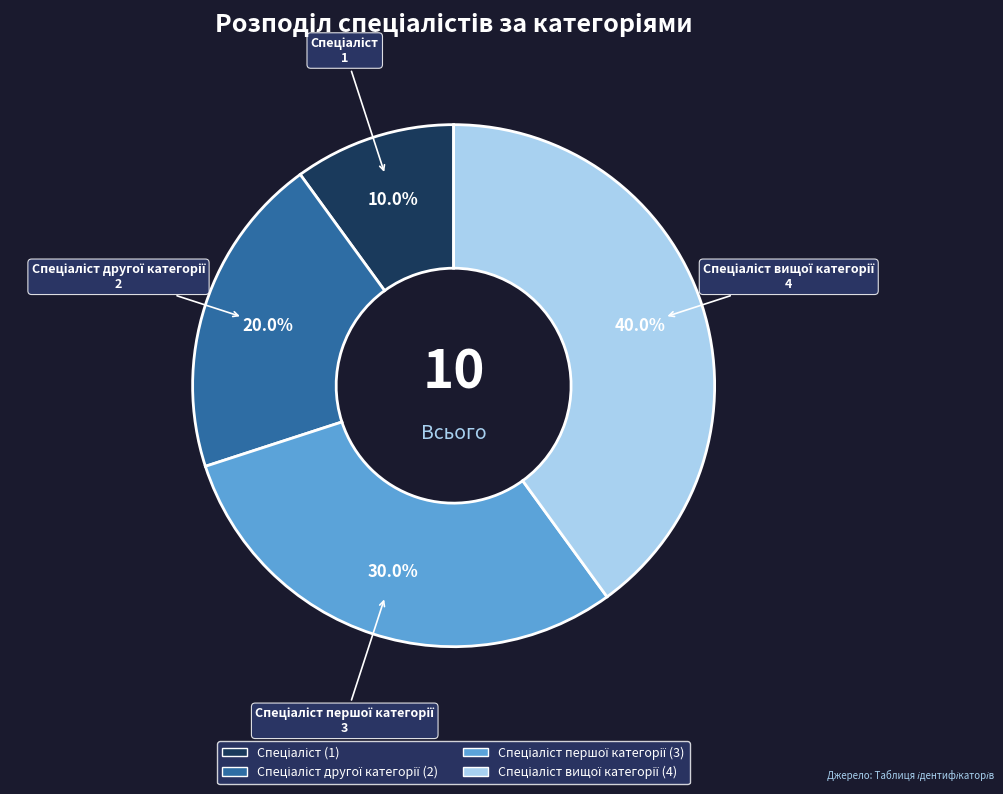

Is there a majority slice in this chart?

No